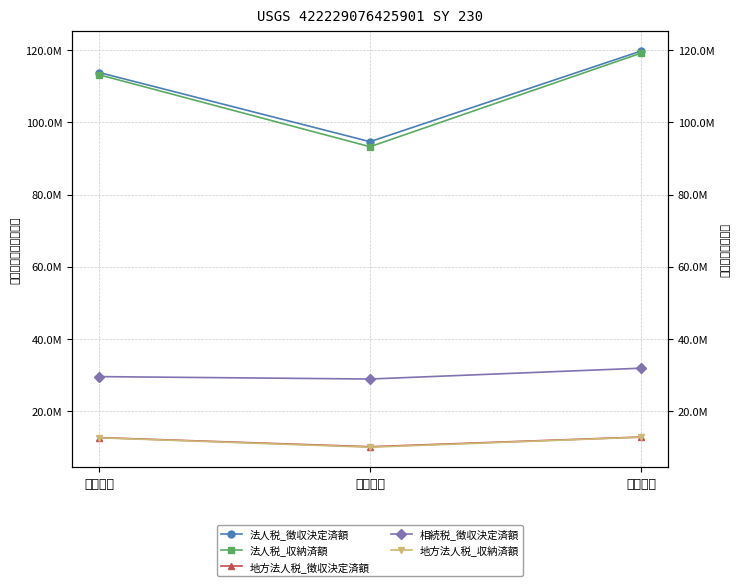

Rank the series at 茨城県計 from highest to lowest value.

法人税_徴収決定済額, 法人税_収納済額, 相続税_徴収決定済額, 地方法人税_徴収決定済額, 地方法人税_収納済額